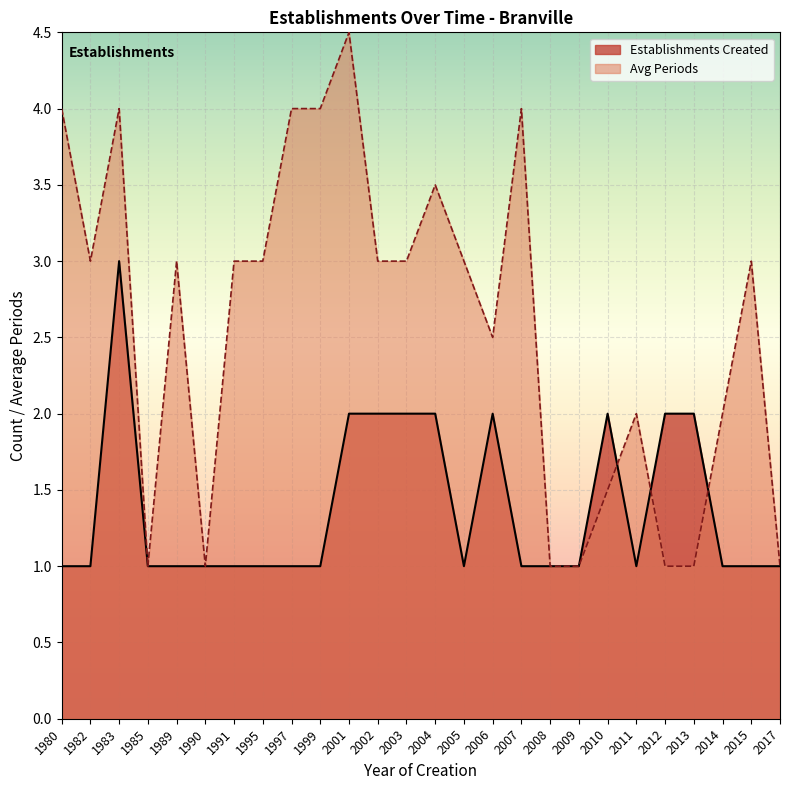

The value of Establishments Created at 2015 is 1.0. True or false?

True